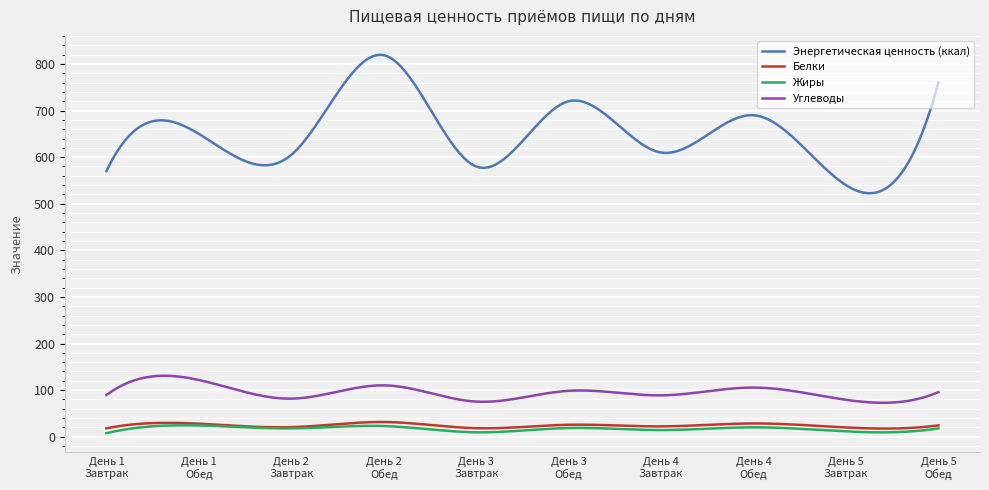

What is the smallest value displayed?

7.5